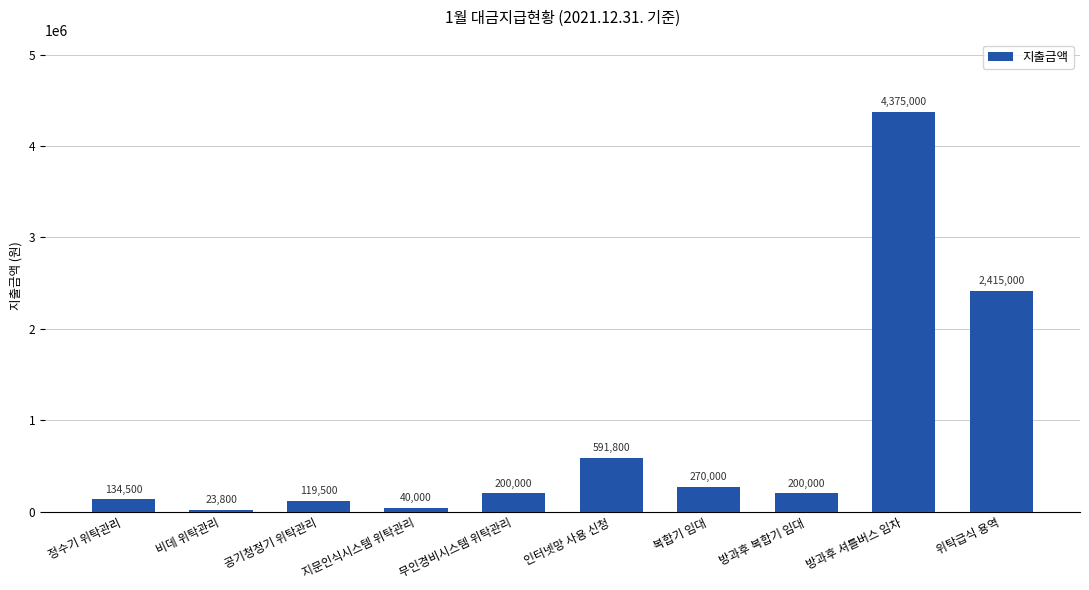

What is the difference between the second highest and second lowest values?

2375000